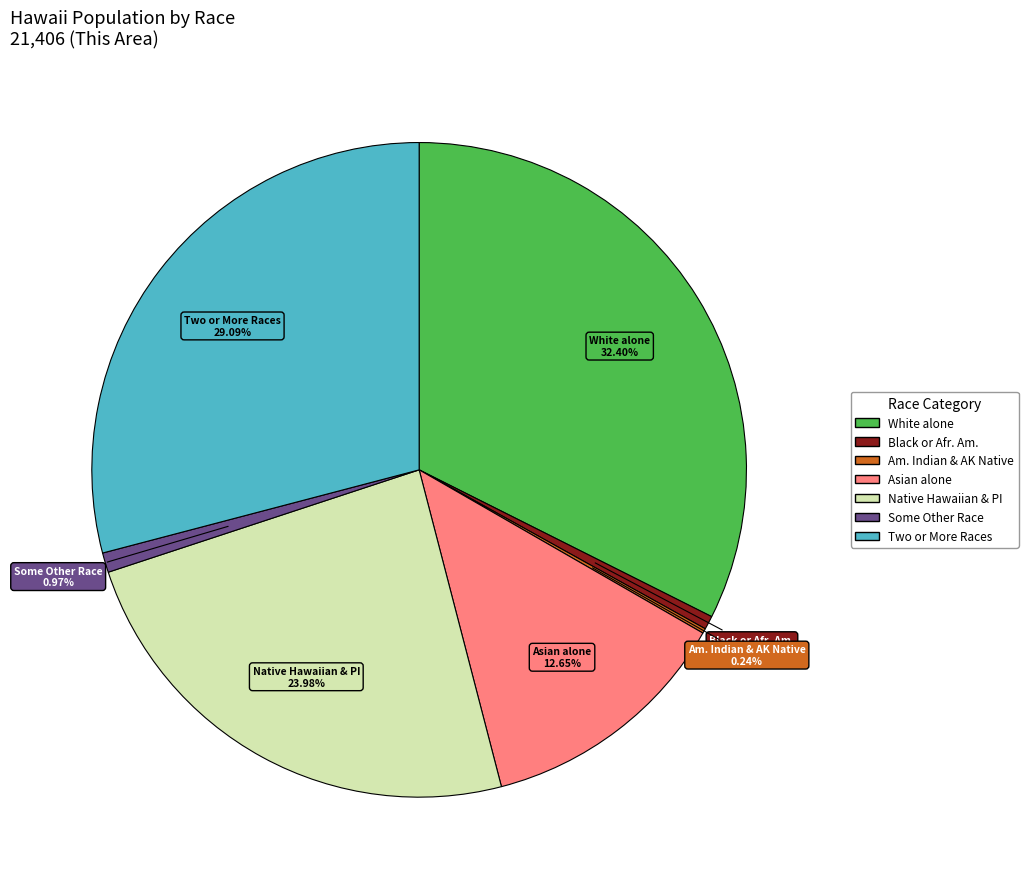

Is there any slice that represents more than half of the pie?

No